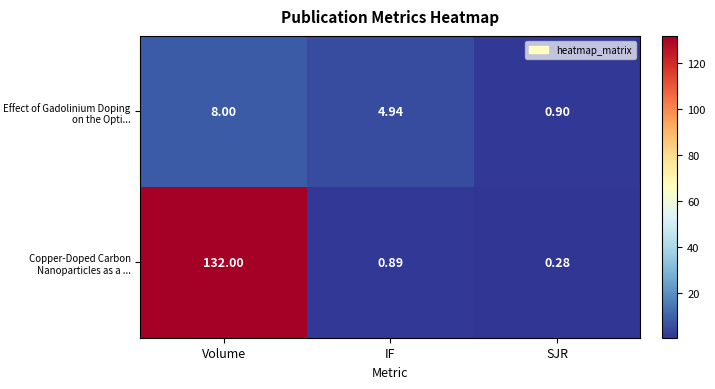

List the series in order of their peak value, lowest first.

Effect of Gadolinium Doping on the Opti..., Copper-Doped Carbon Nanoparticles as a ...